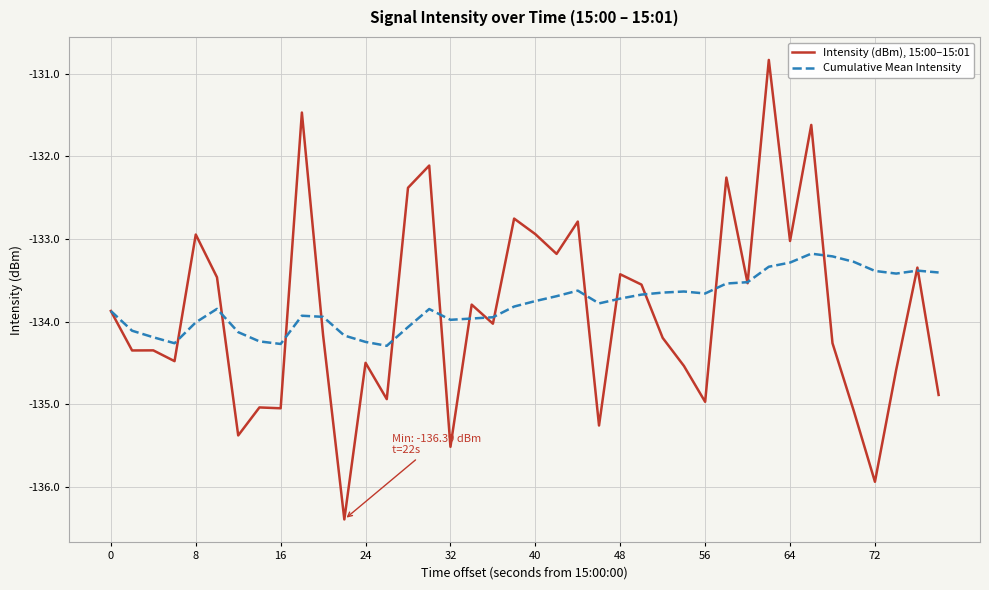

Which series has the widest spread of values?

Intensity (dBm), 15:00–15:01